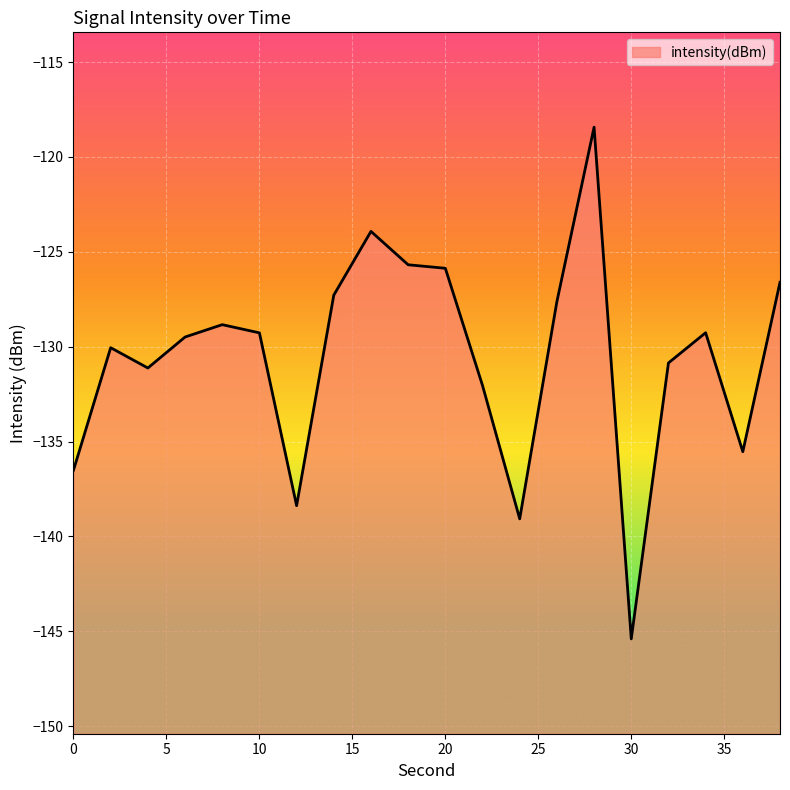

The value at 30 is -145.4. True or false?

True